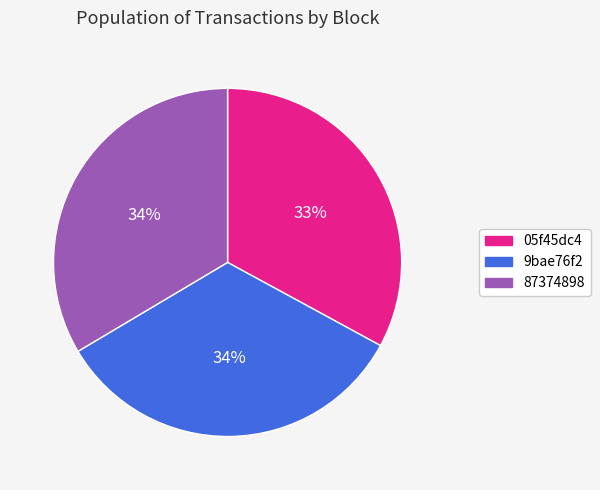

True or false: 9bae76f2 accounts for 34% of the total.

True